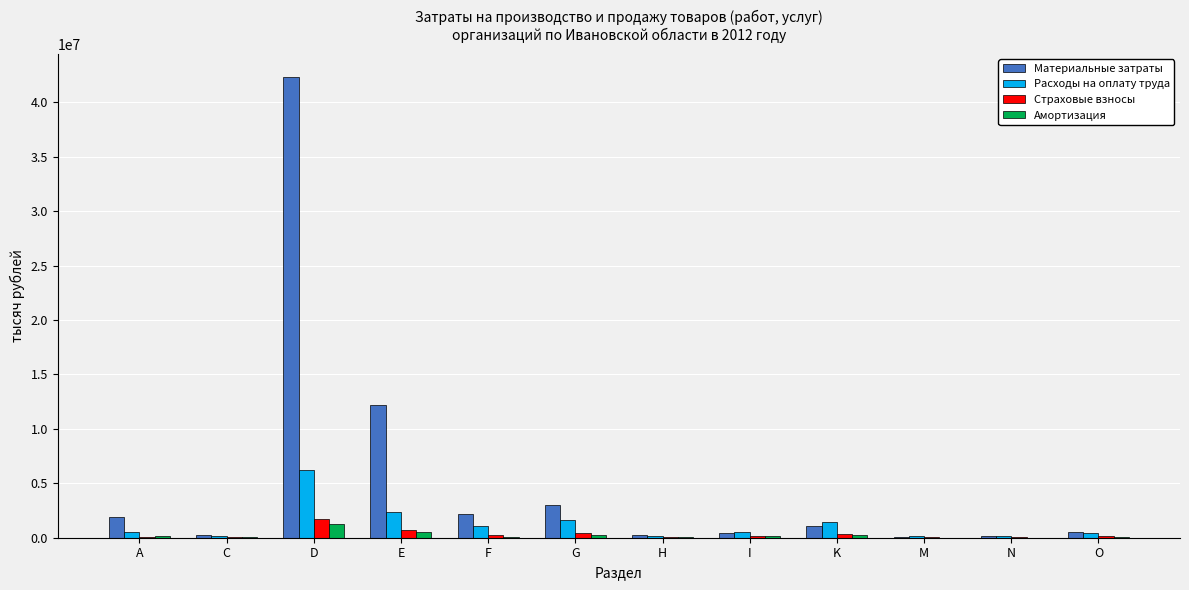

Which series has the largest total across all categories?

Материальные затраты